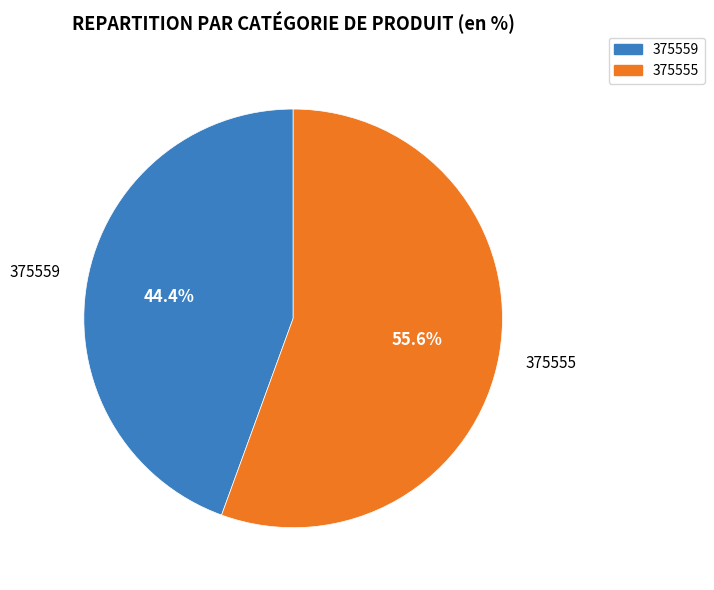

Which slice is the largest?

375555